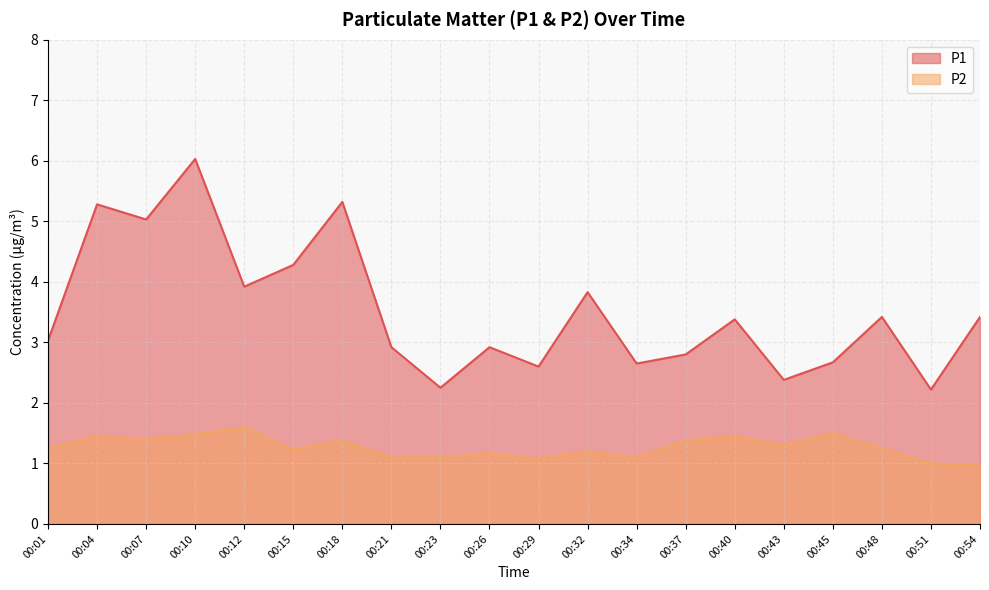

How many values in the P2 series are below 1?

1